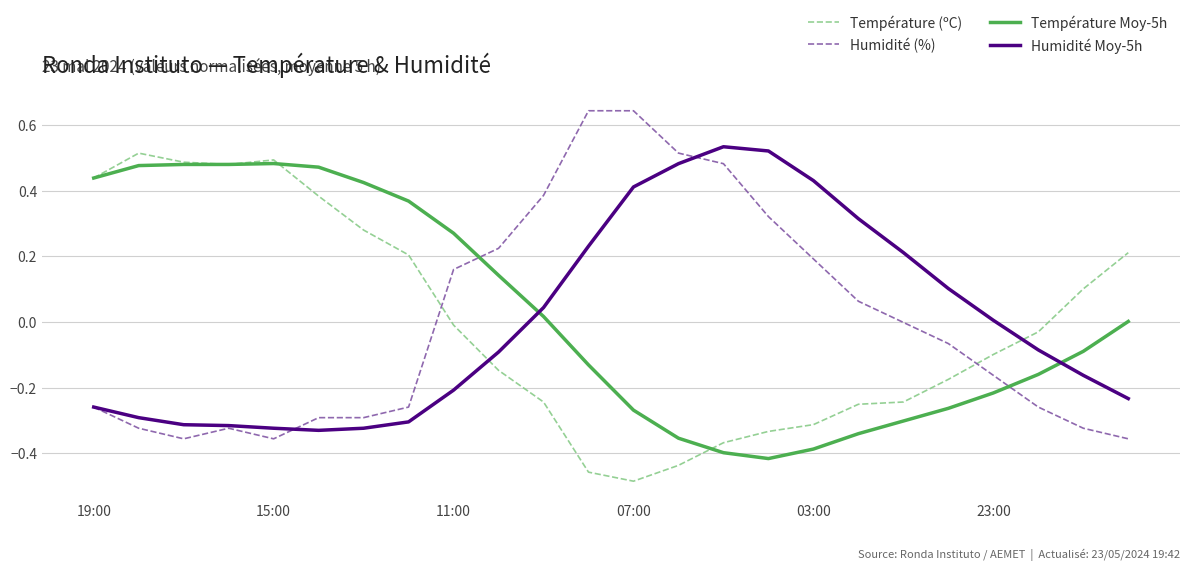

True or false: Humidité Moy-5h and Température Moy-5h intersect in this chart.

True